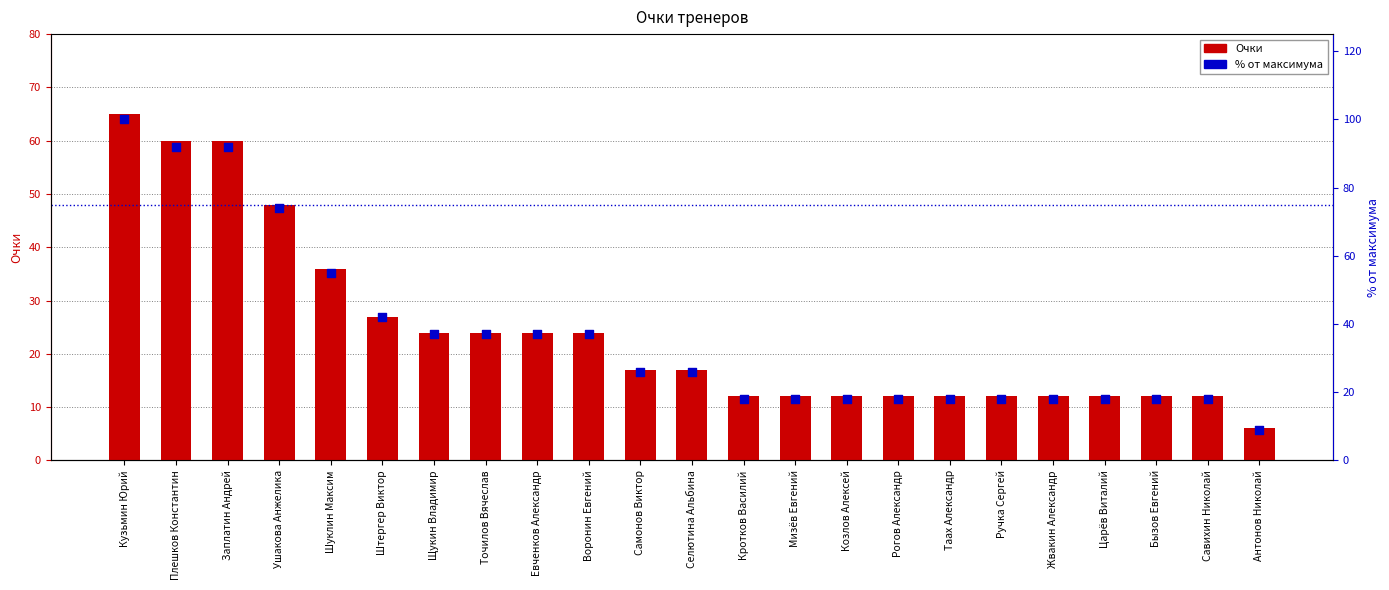

At how many categories does at least one series exceed 17?

22